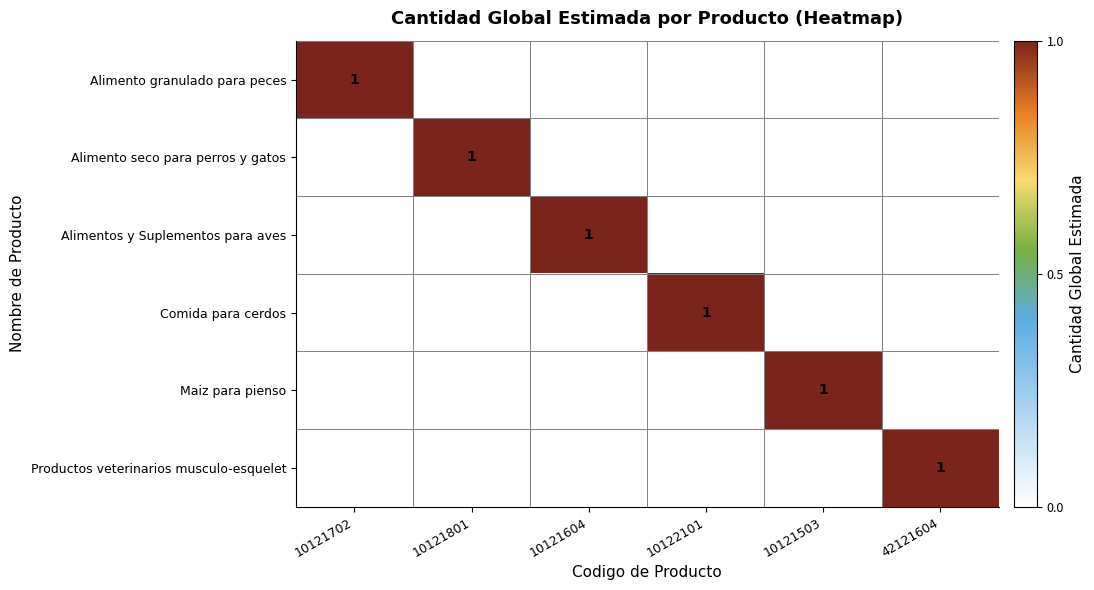

The Alimentos y Suplementos para aves series shows 1 at 10121604. True or false?

True